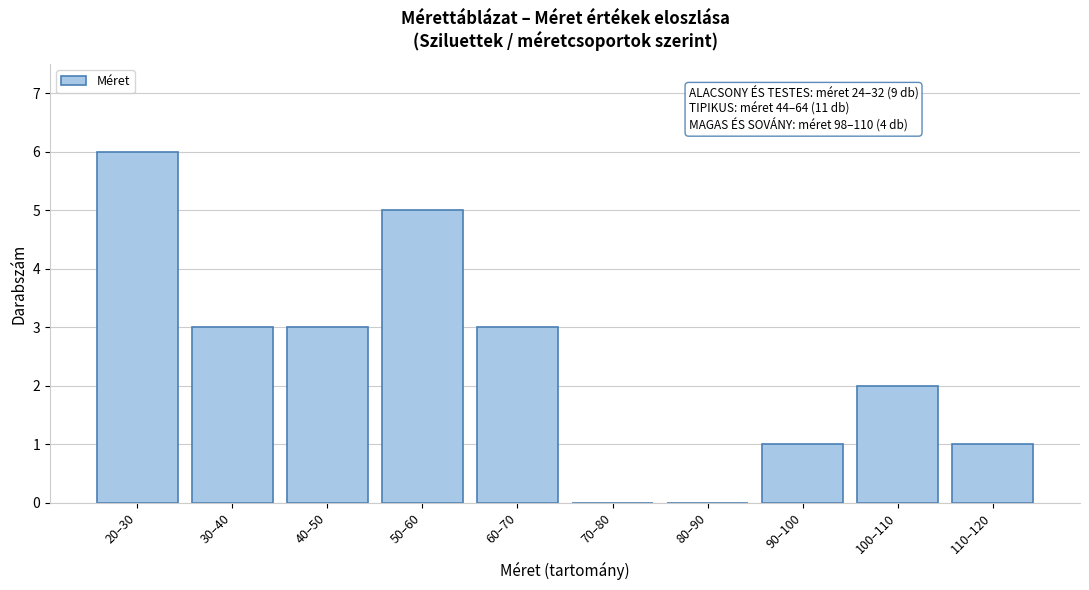

Reading right to left, extract all data points from this chart.

110–120=1	100–110=2	90–100=1	80–90=0	70–80=0	60–70=3	50–60=5	40–50=3	30–40=3	20–30=6